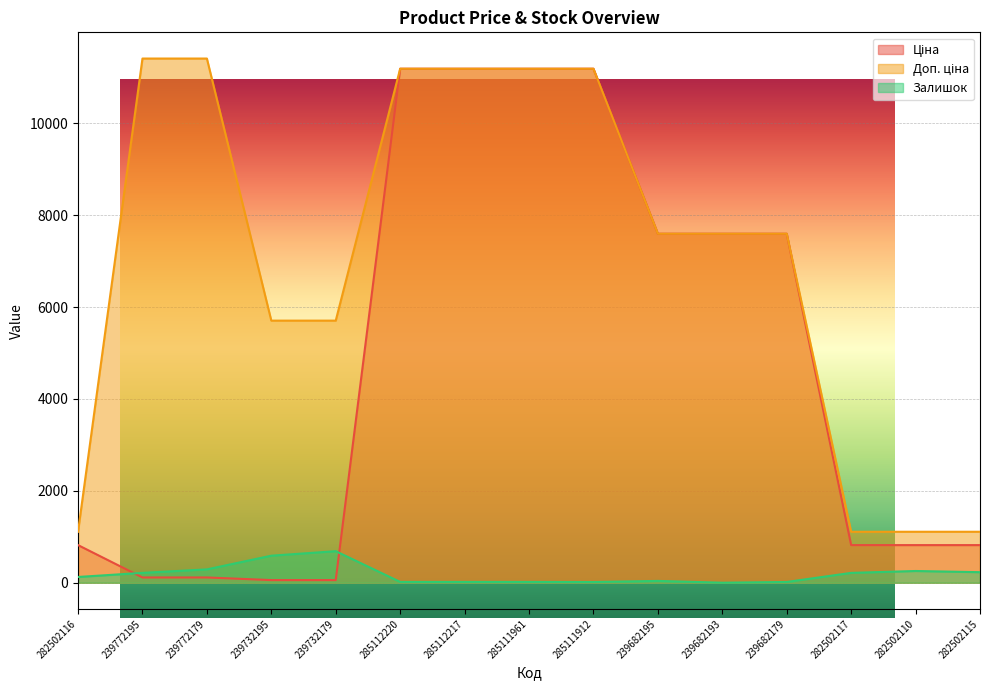

What are all the series names shown in the legend?

Ціна, Доп. ціна, Залишок